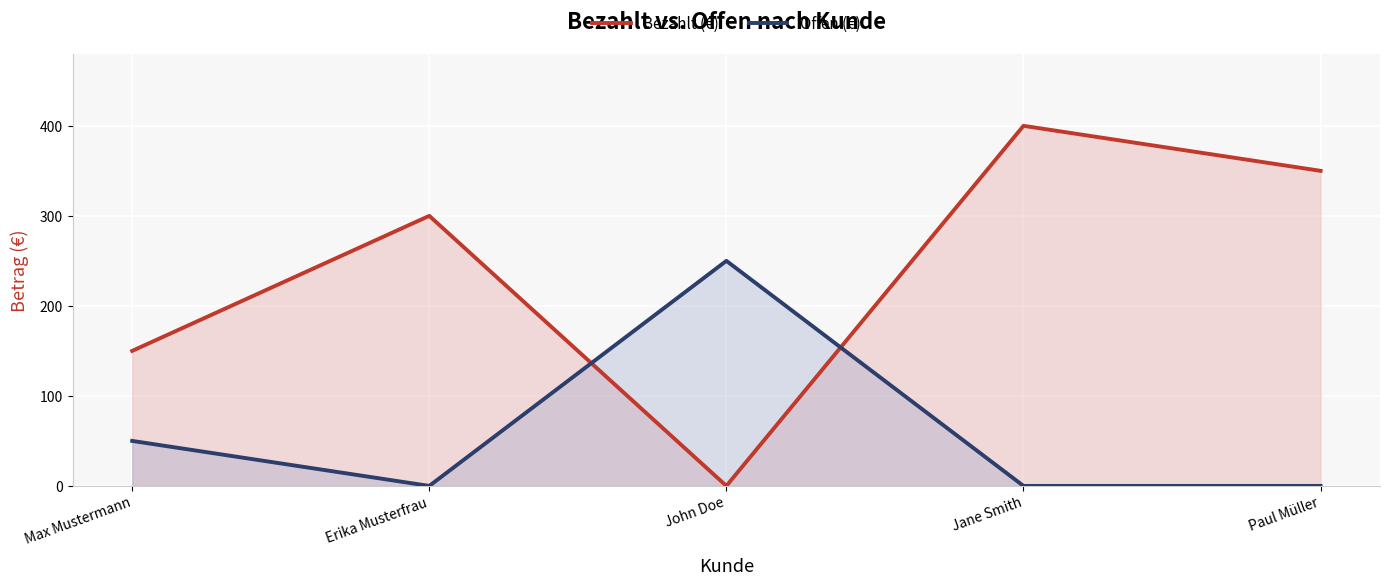

In Offen (€), how many points are lower than both neighbors (excluding endpoints)?

1